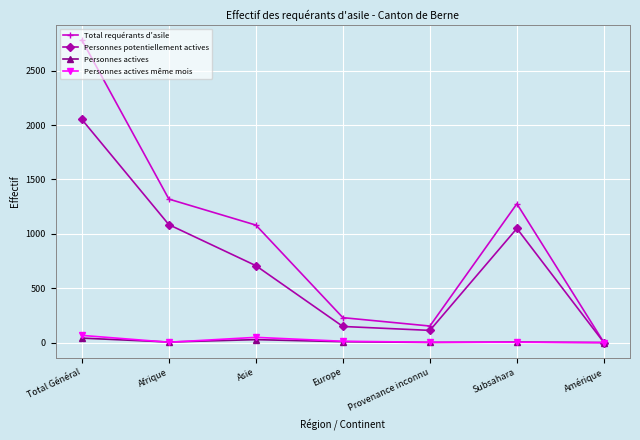

The Personnes actives series shows 27 at Asie. True or false?

True